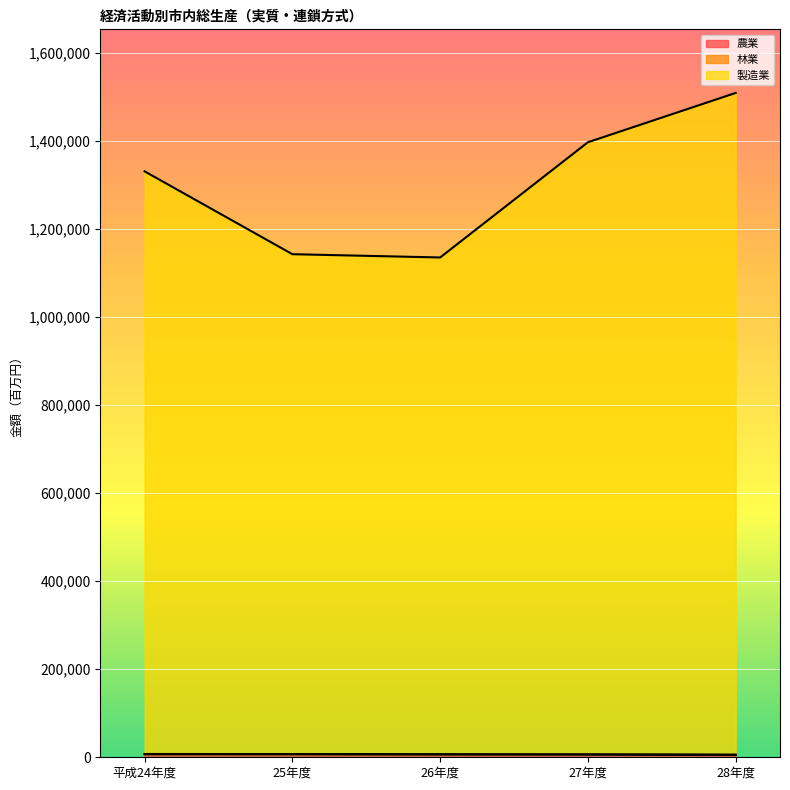

At which category is the sum across all series the highest?

28年度